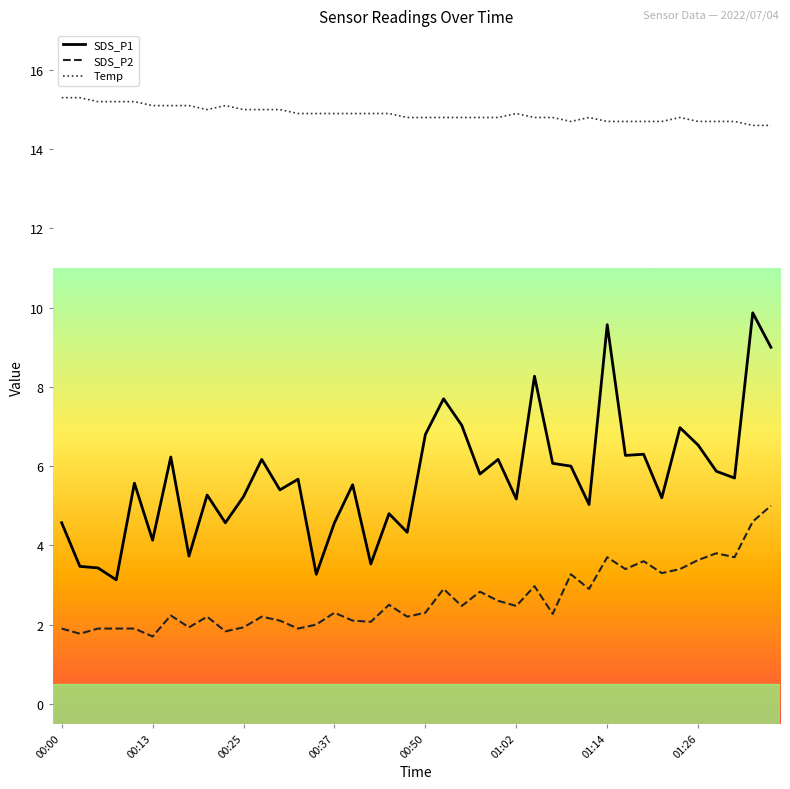

Which series has the largest total across all categories?

Temp